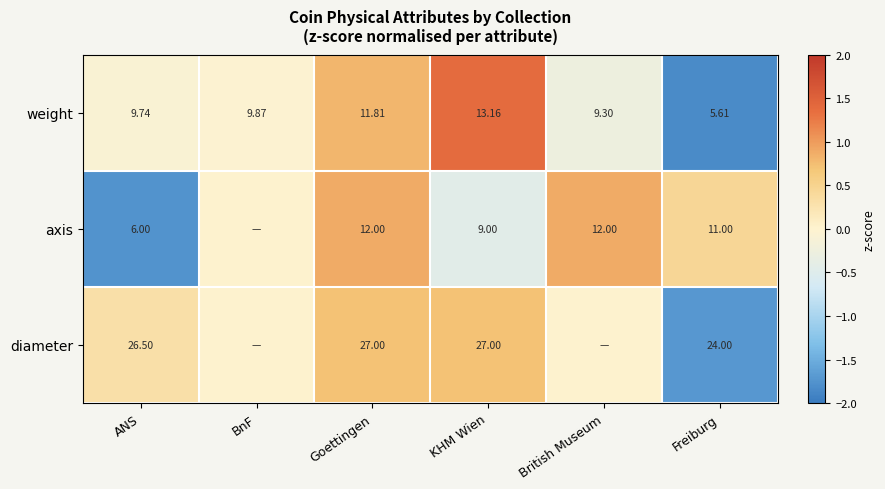

Is it true that axis equals 0.6 at British Museum?

False